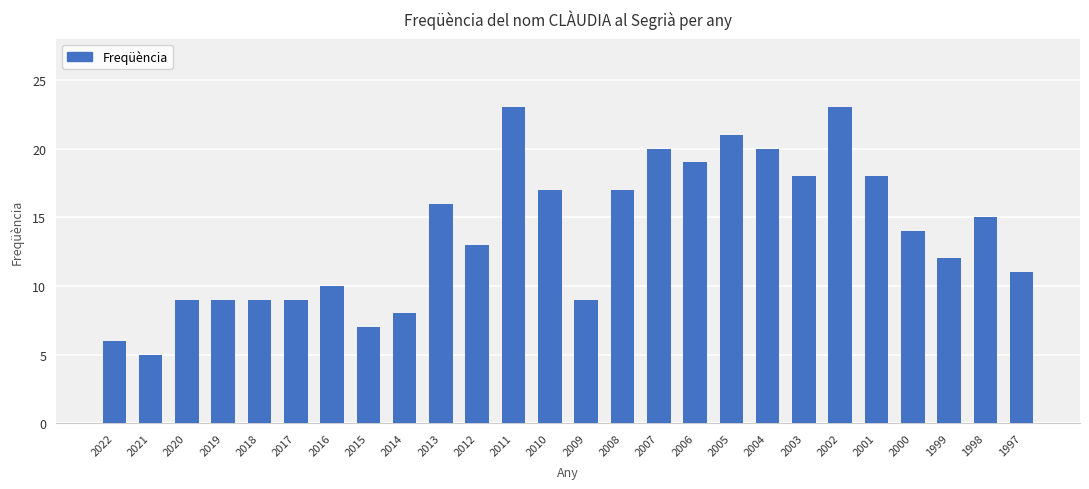

How many series are shown in this chart?

1